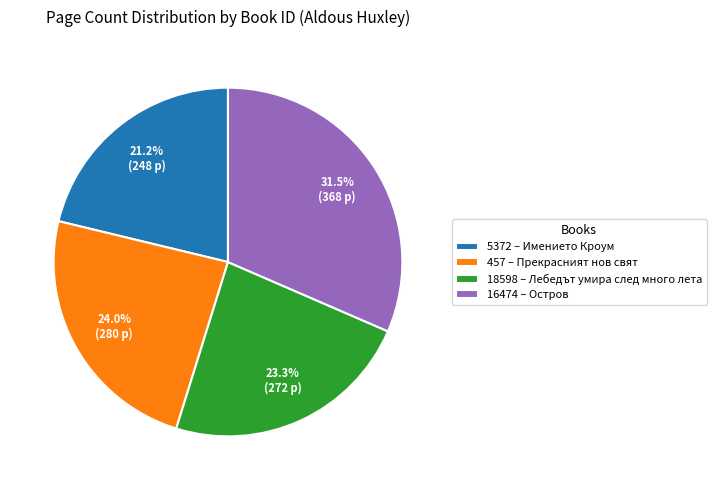

Which has a higher value, 18598 – Лебедът умира след много лета or 16474 – Остров?

16474 – Остров